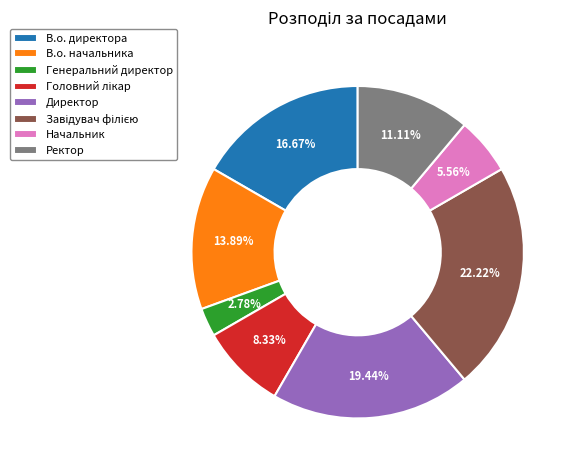

How many slices are in this pie chart?

8